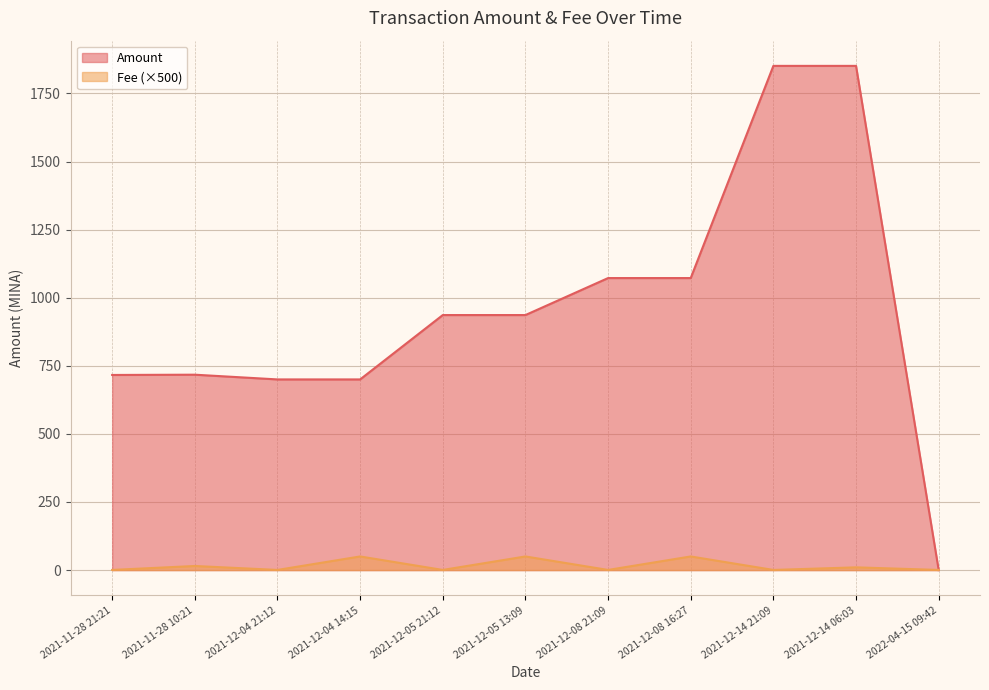

The Amount series shows 660.8 at 2021-12-08 21:09. True or false?

False